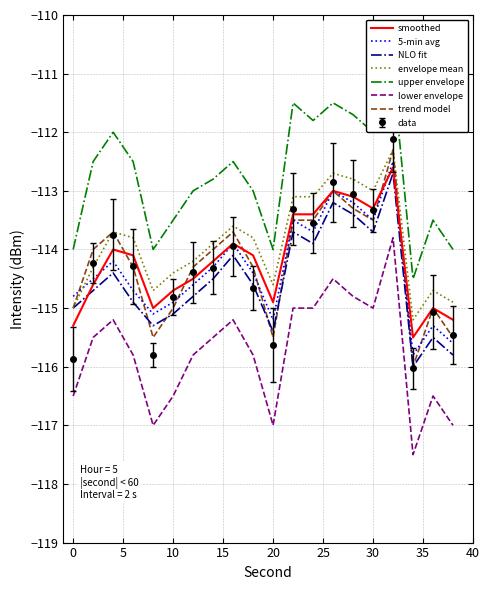

The 5-min avg series shows -179.4 at 10. True or false?

False